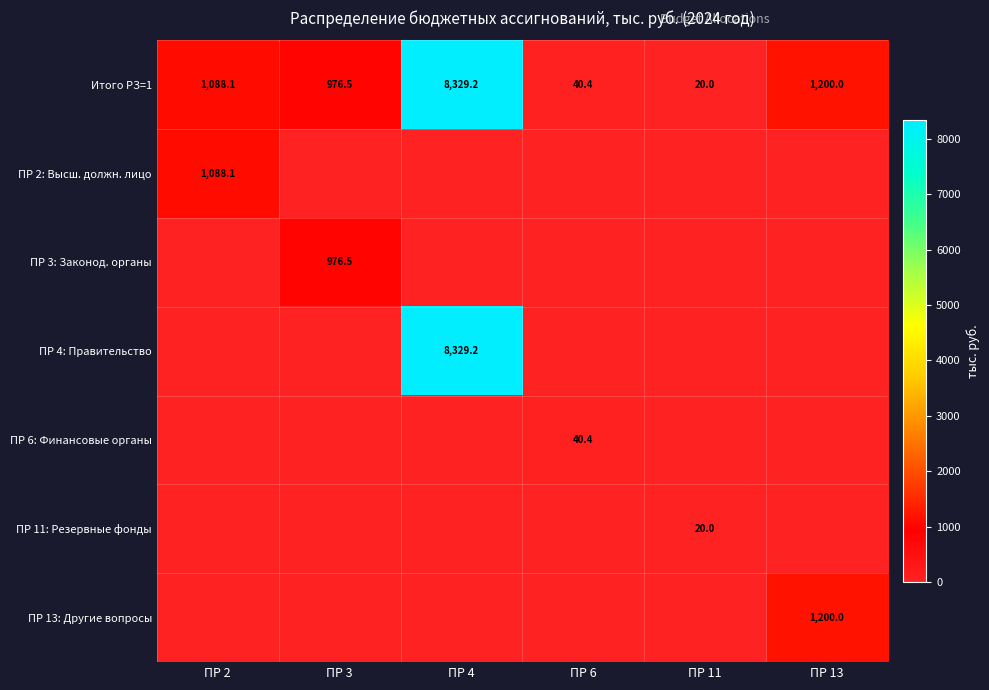

Where does the Итого РЗ=1 series first go above 1088?

ПР 2